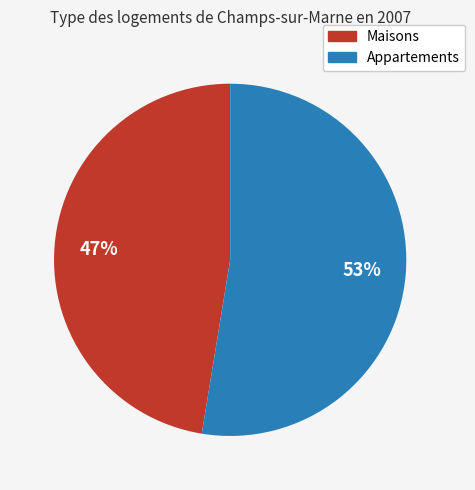

To the nearest percent, what is the average slice percentage?

50%